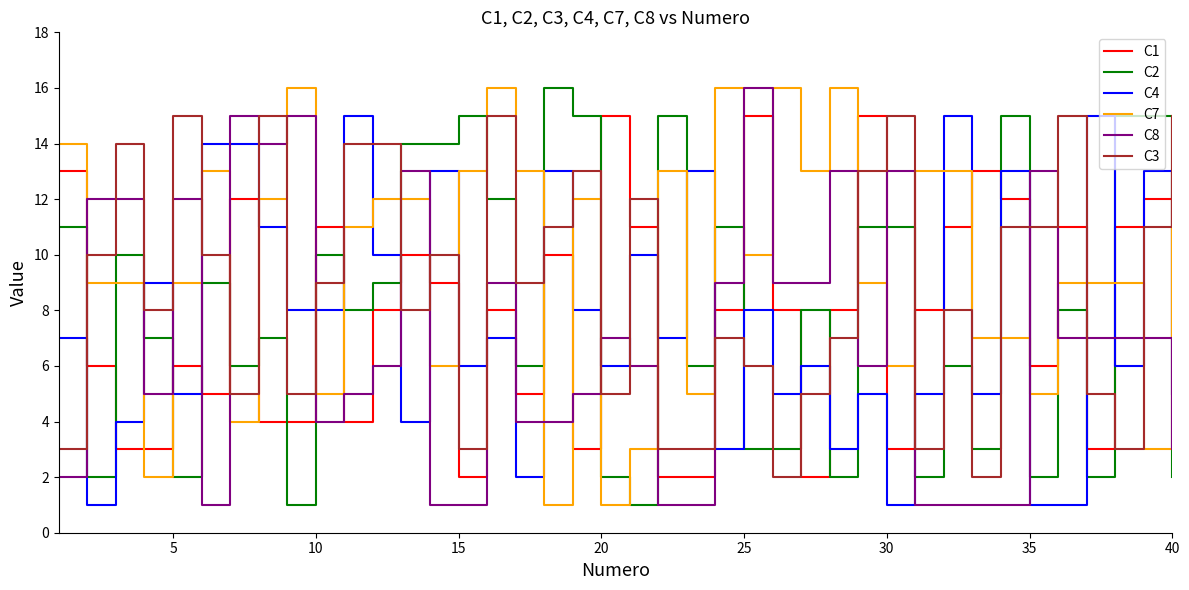

True or false: C7 and C3 intersect in this chart.

True